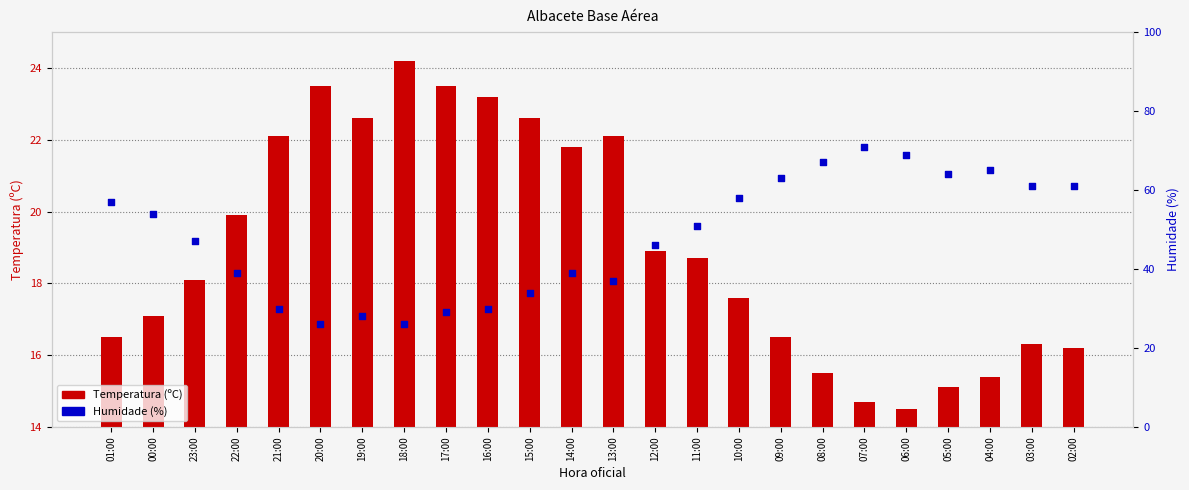

Which series reaches the minimum Y coordinate?

Temperatura (ºC)